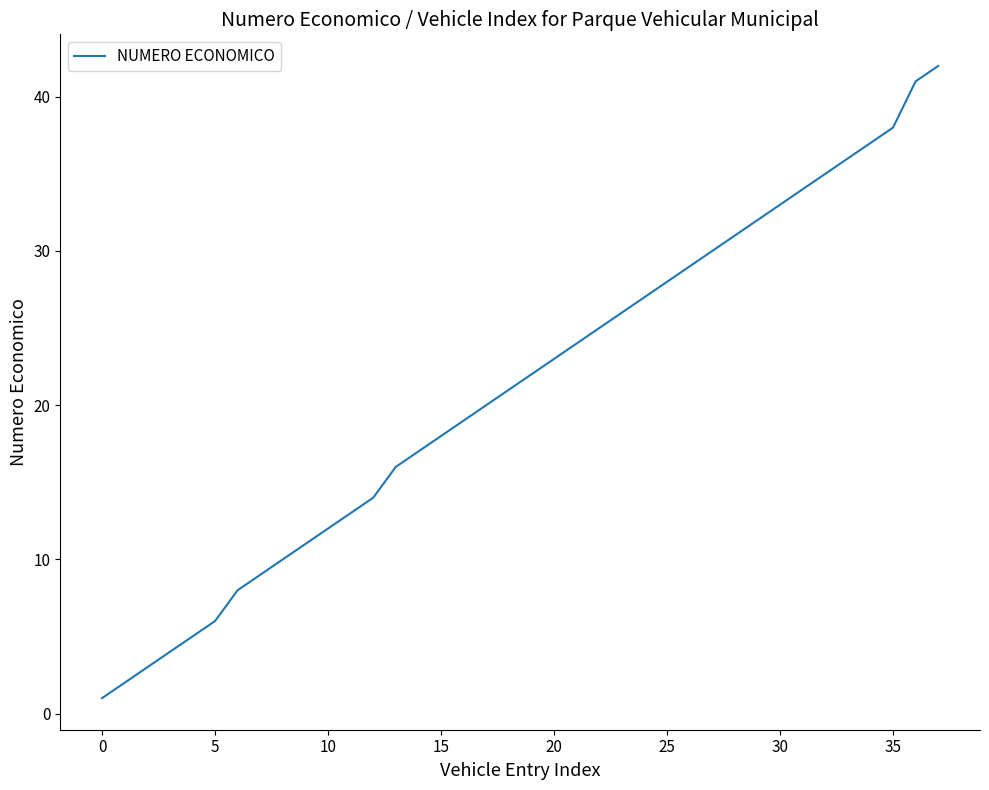

What is the greatest value displayed?

42